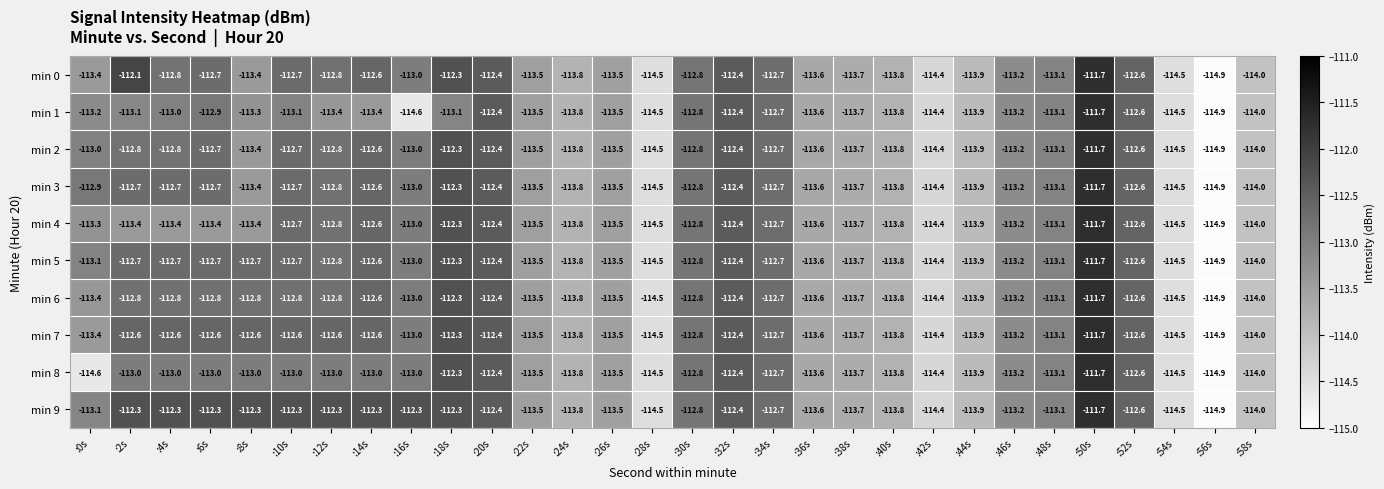

At which label does min 7 first exceed -113?

:2s